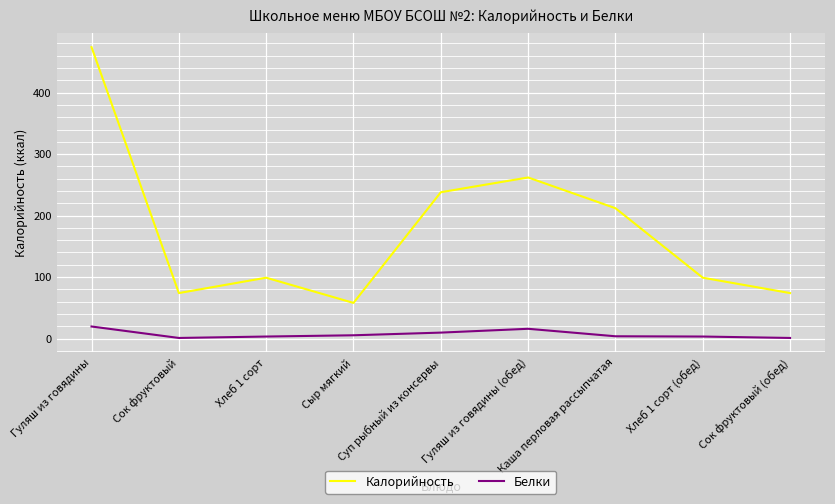

What is the minimum value shown in the chart?

1.0